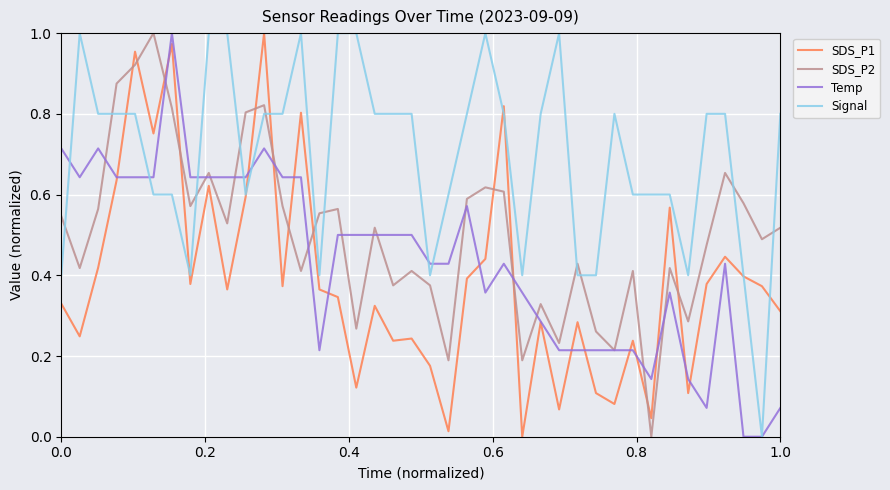

In SDS_P2, how many points are lower than both neighbors (excluding endpoints)?

13